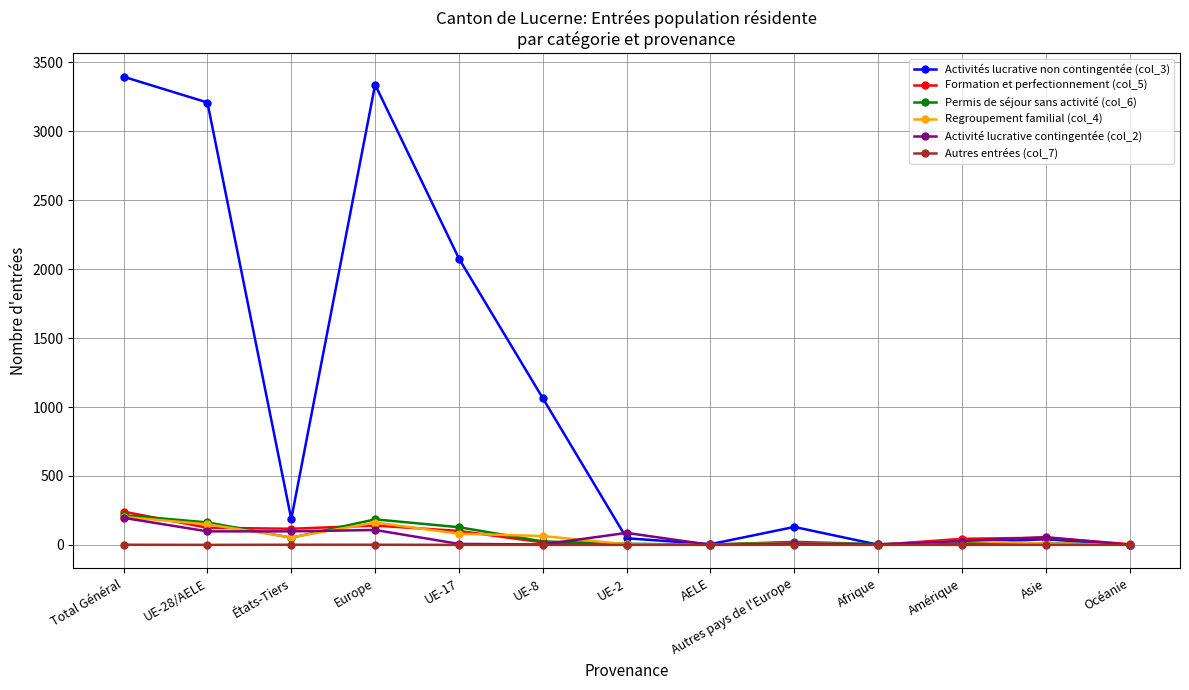

The Regroupement familial (col_4) series shows 203 at Total Général. True or false?

True